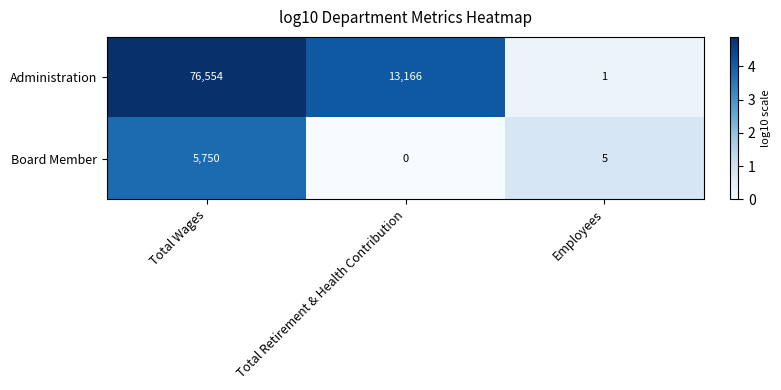

Is it true that Board Member equals 0 at Total Retirement & Health Contribution?

True